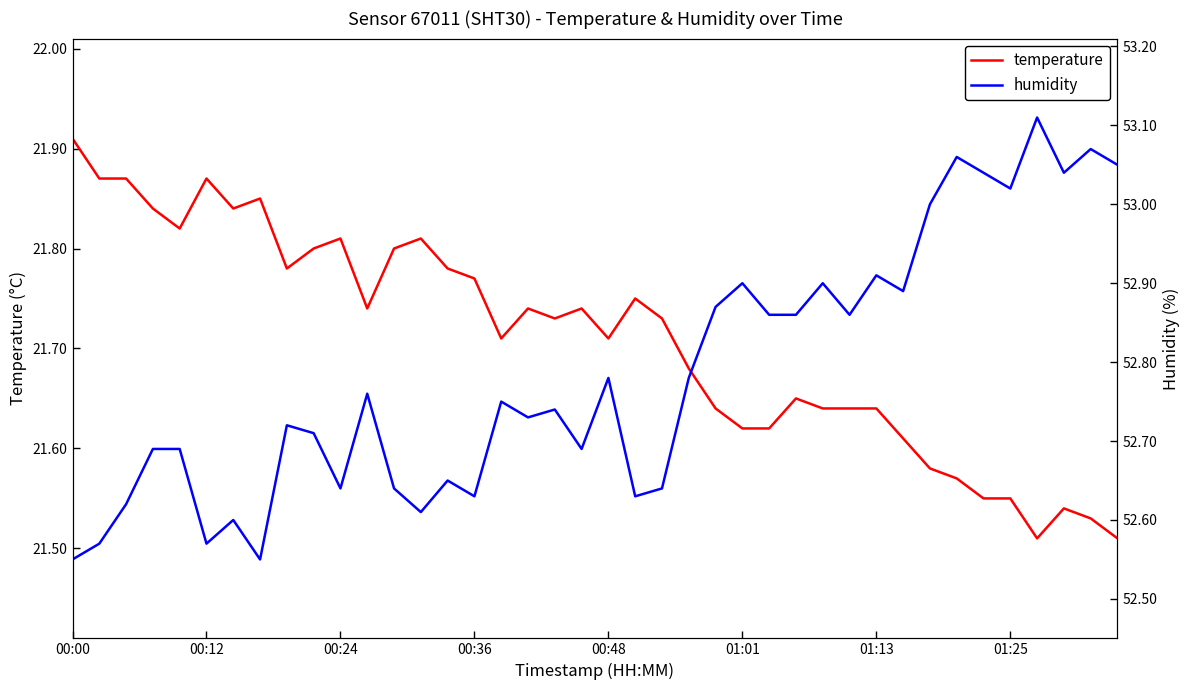

Reading left to right, transcribe all the data shown in this chart.

temperature: 21.9	21.9	21.9	21.8	21.8	21.9	21.8	21.9	21.8	21.8	21.8	21.7	21.8	21.8	21.8	21.8	21.7	21.7	21.7	21.7	21.7	21.8	21.7	21.7	21.6	21.6	21.6	21.6	21.6	21.6	21.6	21.6	21.6	21.6	21.6	21.6	21.5	21.5	21.5	21.5
humidity: 52.5	52.6	52.6	52.7	52.7	52.6	52.6	52.5	52.7	52.7	52.6	52.8	52.6	52.6	52.6	52.6	52.8	52.7	52.7	52.7	52.8	52.6	52.6	52.8	52.9	52.9	52.9	52.9	52.9	52.9	52.9	52.9	53.0	53.1	53.0	53.0	53.1	53.0	53.1	53.0